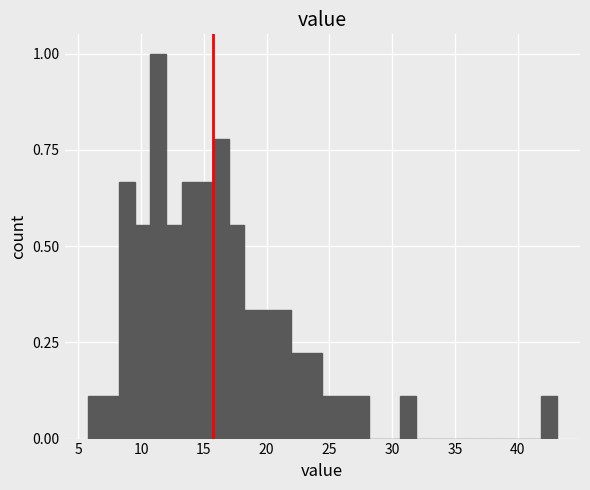

Read against the x-axis, roughly where is the centre of the tallest bar?

11.5